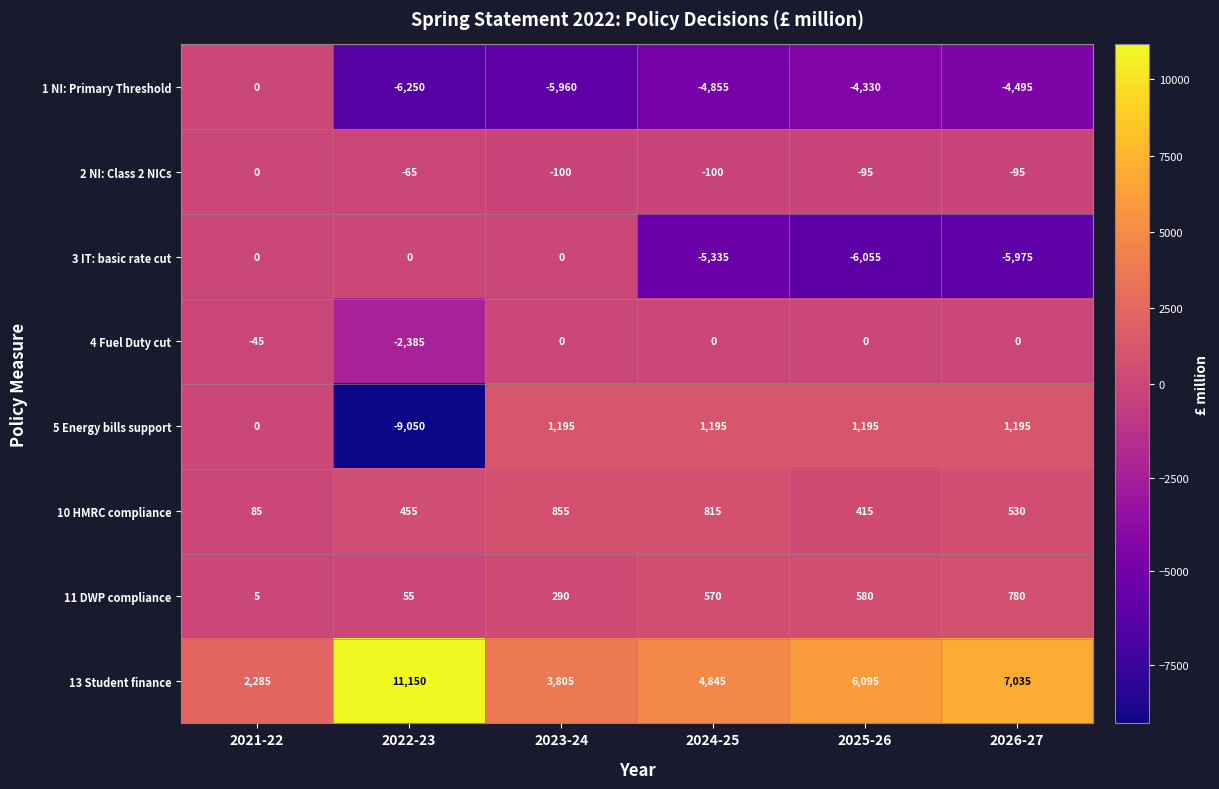

At how many categories does at least one series exceed 6035?

3